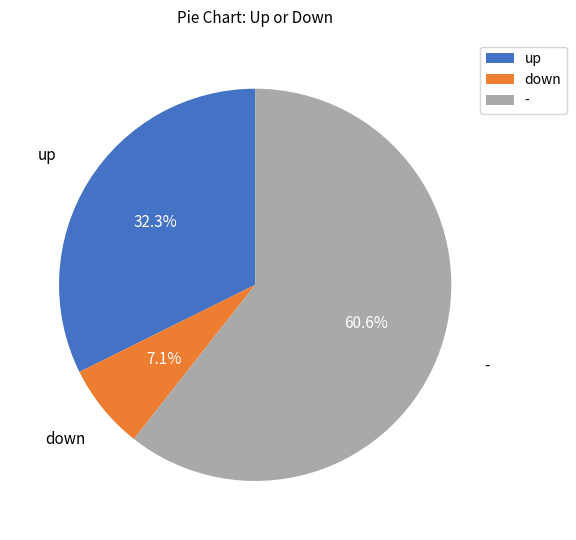

Combined, do up and - account for over 50%?

Yes